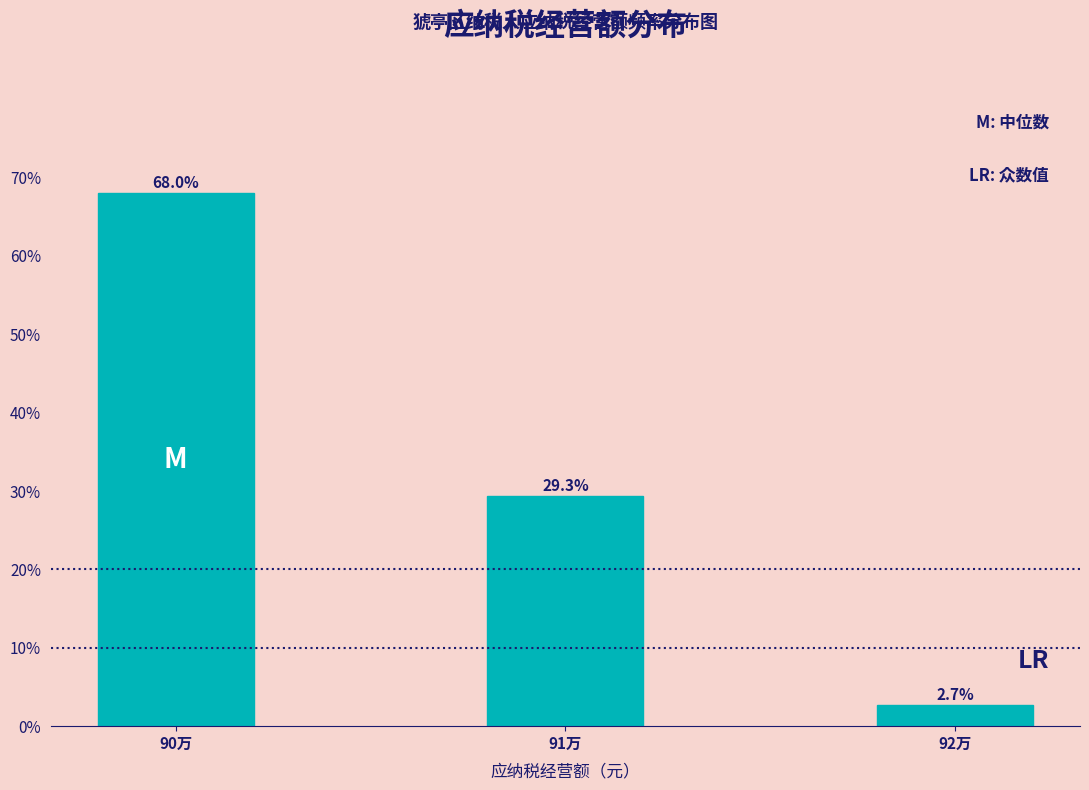

Reading right to left, list all the values displayed in this chart.

2.7	29.3	68.0